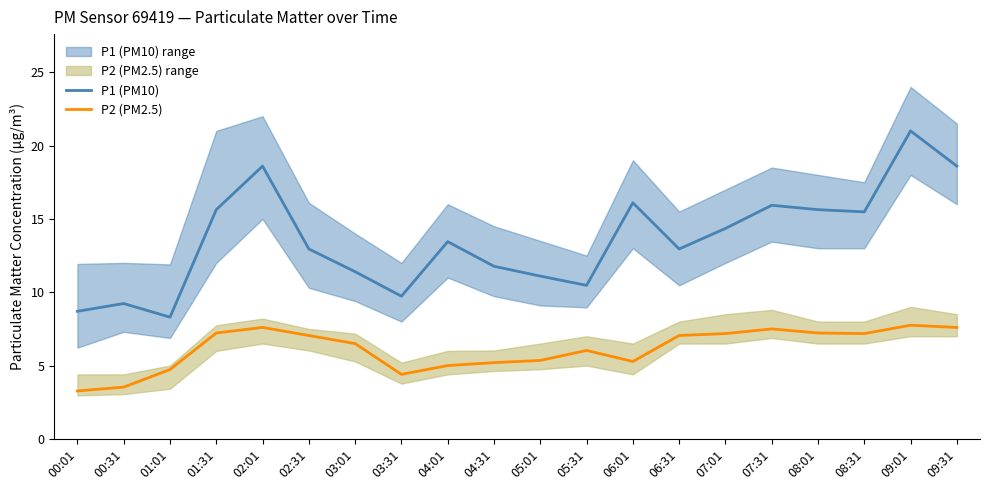

Reading left to right, list all the values displayed in this chart.

P1 (PM10): 8.7	9.2	8.3	15.6	18.6	12.9	11.4	9.7	13.4	11.8	11.1	10.5	16.1	12.9	14.3	15.9	15.6	15.5	21.0	18.6
P2 (PM2.5): 3.3	3.5	4.7	7.2	7.6	7.0	6.5	4.4	5.0	5.2	5.3	6.0	5.3	7.0	7.2	7.5	7.2	7.2	7.8	7.6